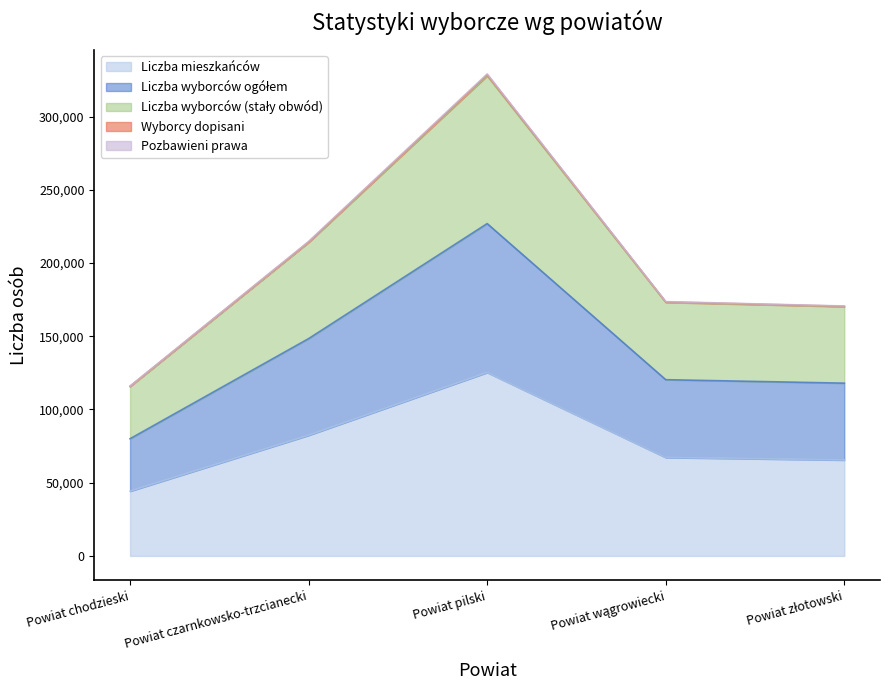

At which label does Pozbawieni prawa reach its peak?

Powiat pilski